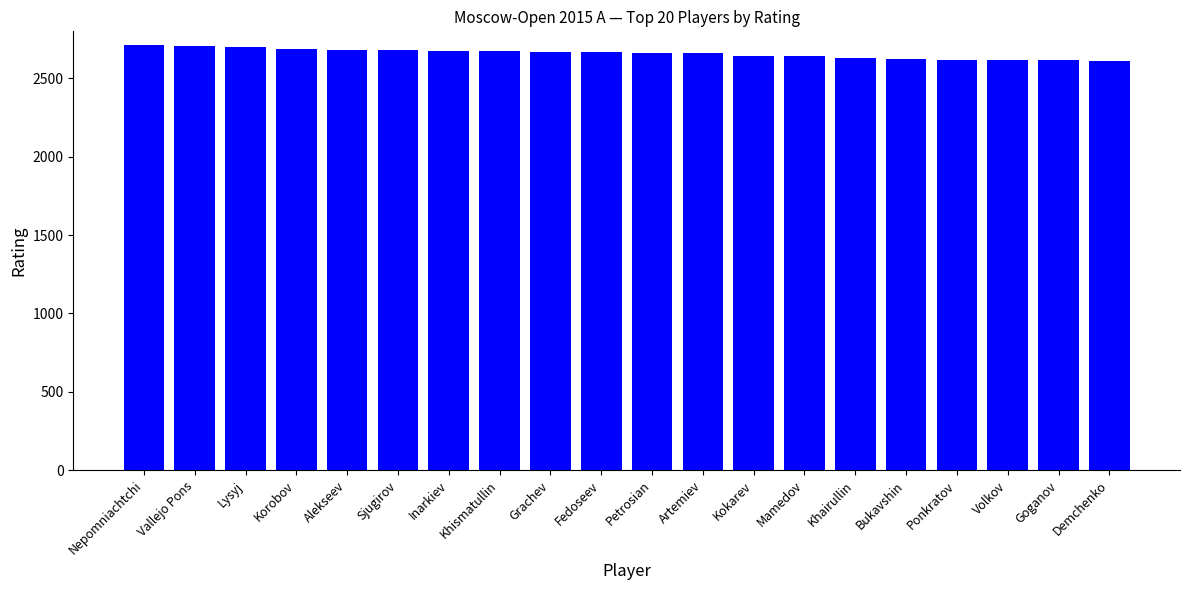

What is the ratio of the value at Bukavshin to the value at Goganov?

1.0